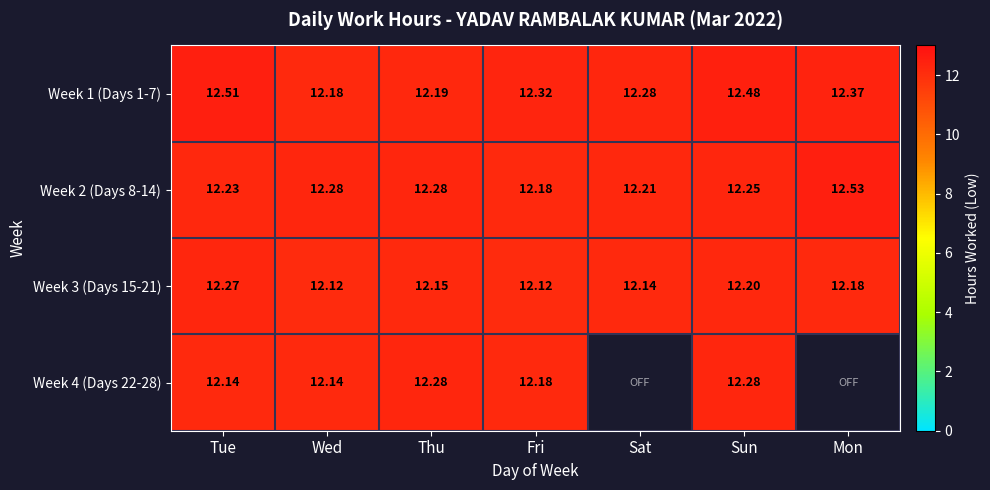

Which category has the lowest value in the Week 1 (Days 1-7) series?

Wed